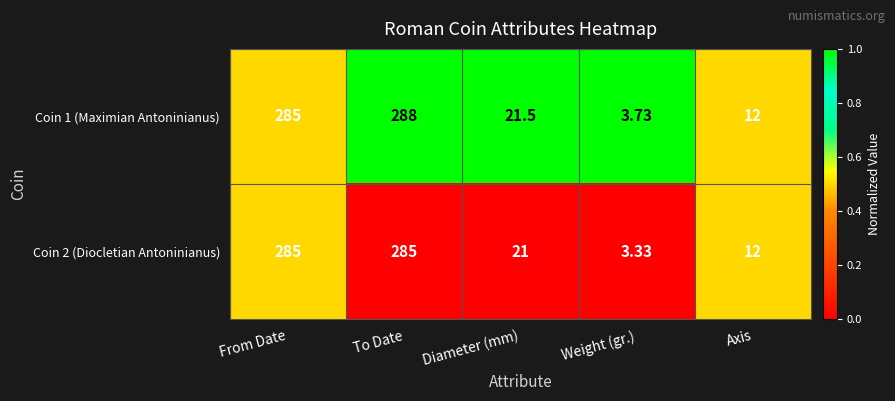

Rank the categories by Coin 1 (Maximian Antoninianus) value from lowest to highest.

Weight (gr.), Axis, Diameter (mm), From Date, To Date